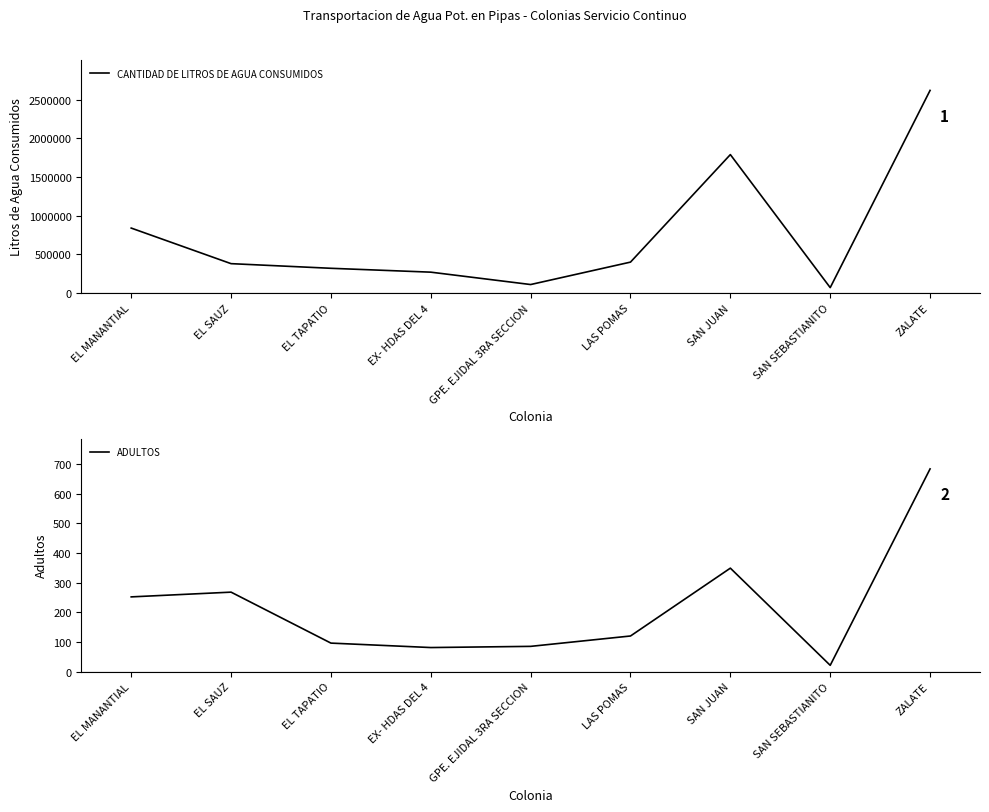

Which series has the largest total across all categories?

CANTIDAD DE LITROS DE AGUA CONSUMIDOS